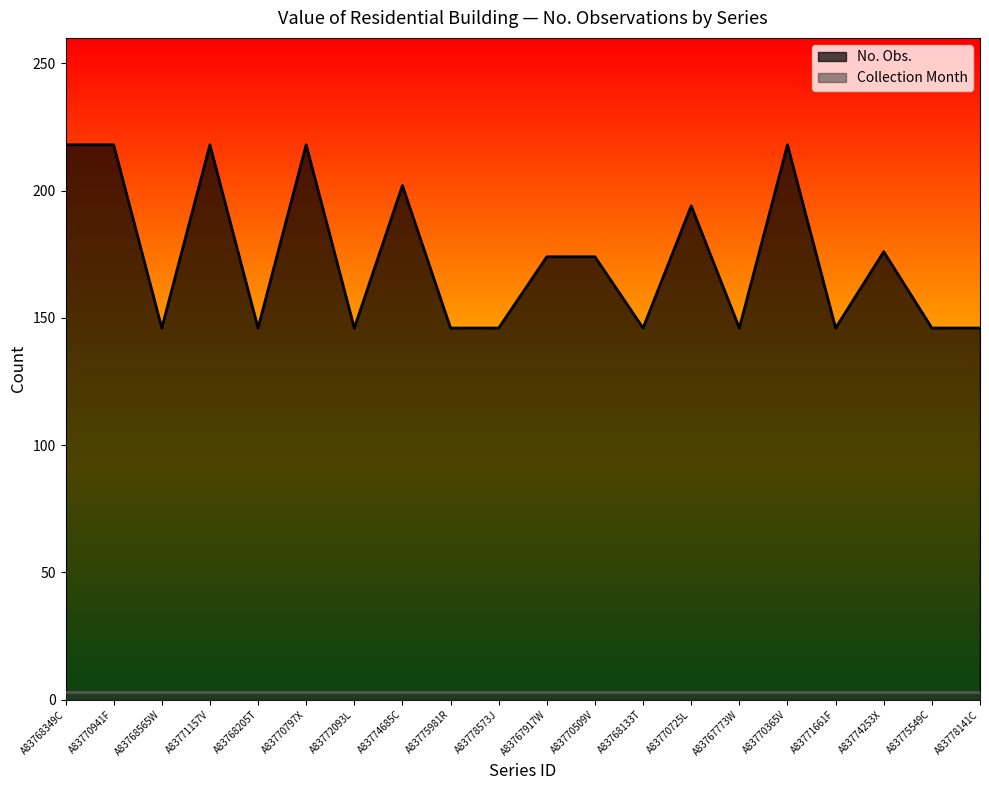

At which category does the data reach its first local peak?

A83771157V